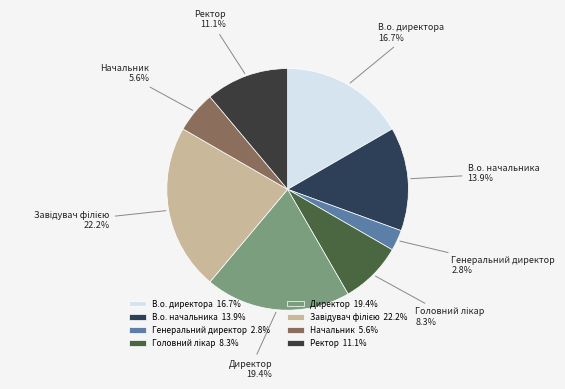

Between В.о. начальника and В.о. директора, which is larger?

В.о. директора